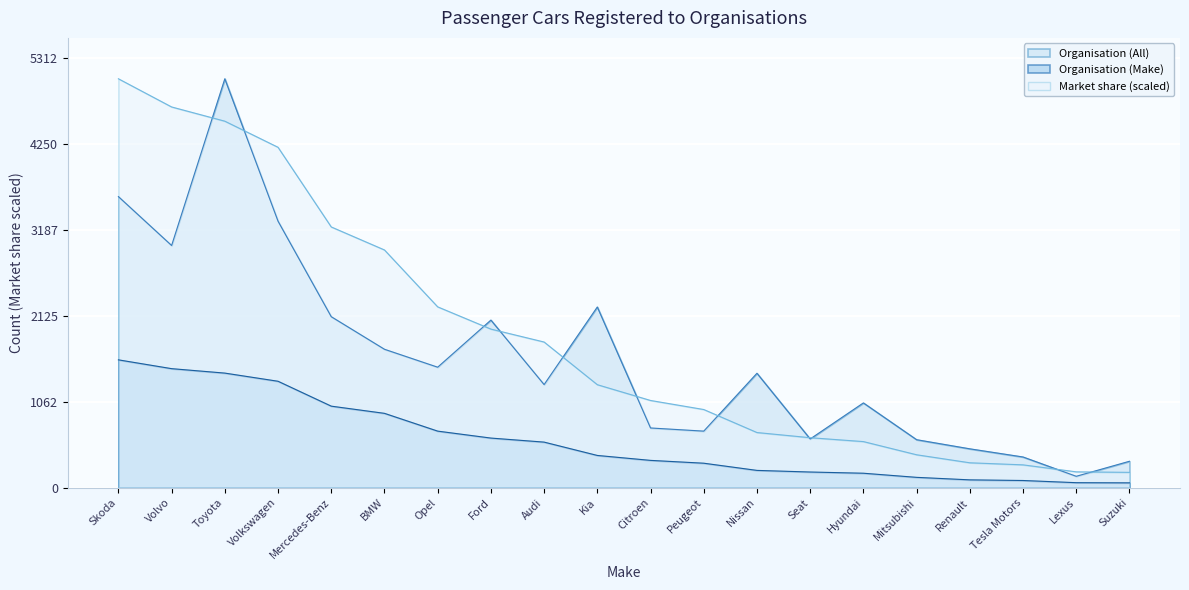

Which has a higher value, Citroen or Renault?

Citroen